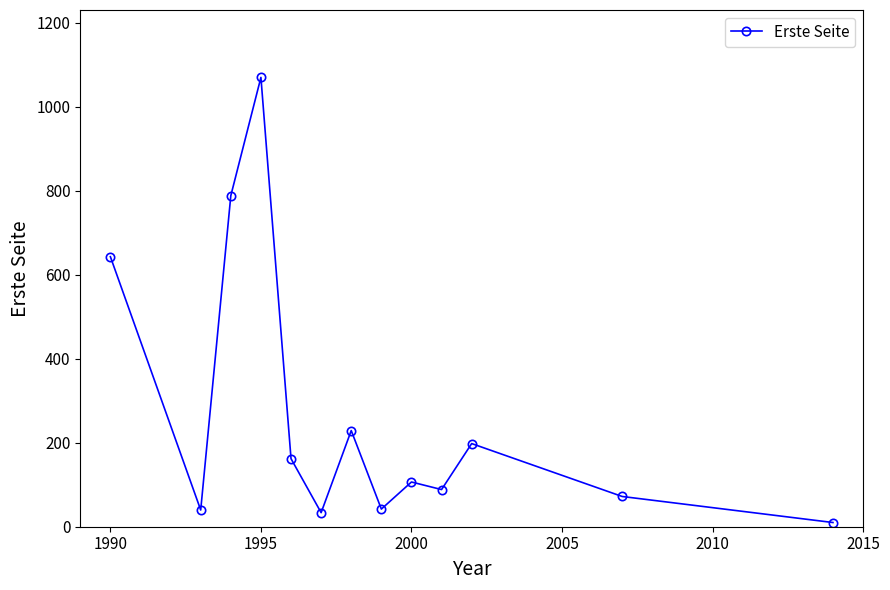

What is the maximum value shown in the chart?

1070.0